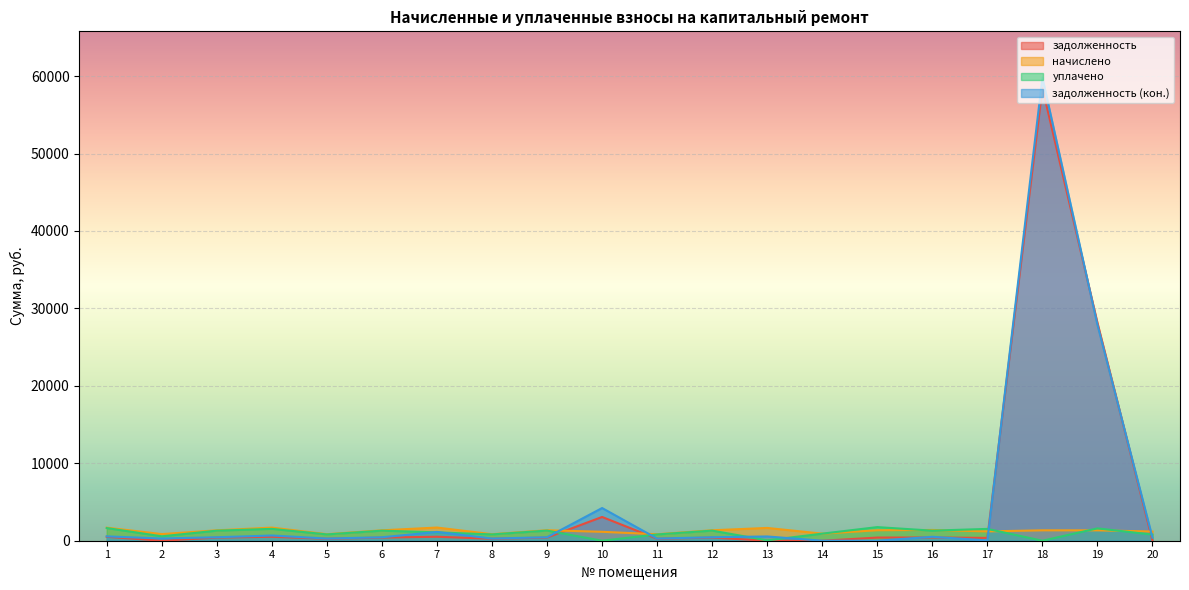

At how many categories does at least one series exceed 22655?

2